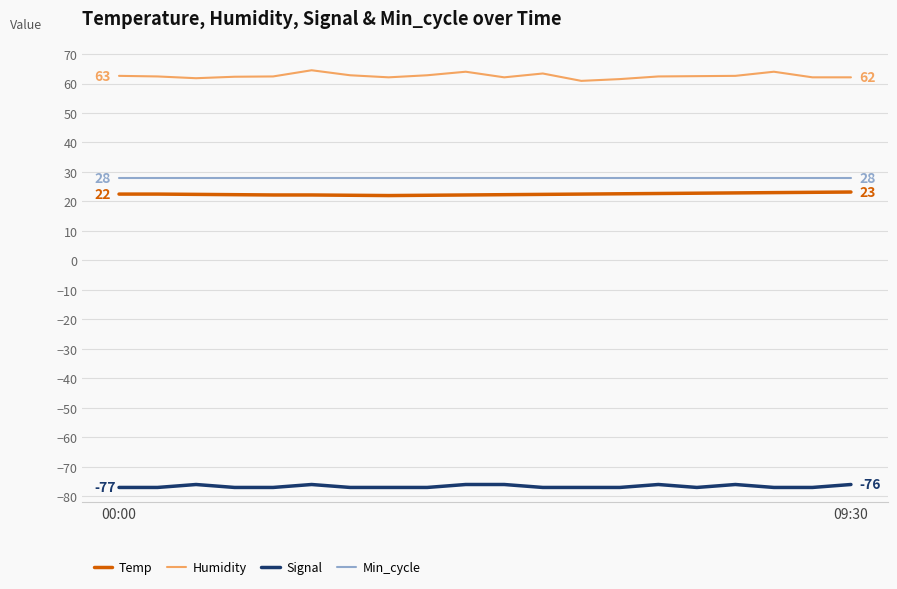

Which series has the largest range (max minus min)?

Humidity